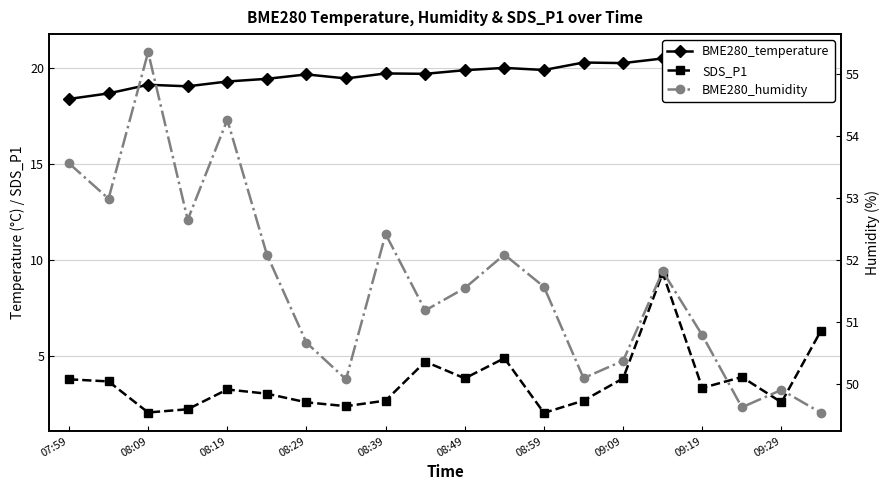

Does the chart display data point markers on the line(s)?

Yes